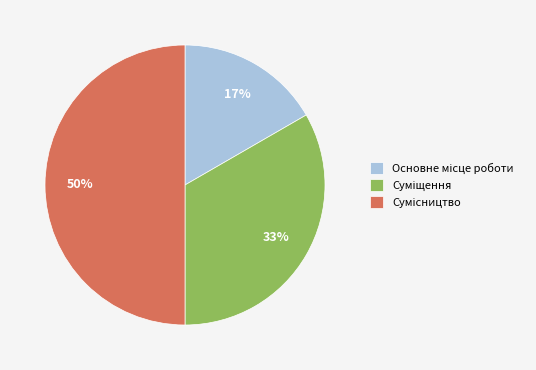

To the nearest percent, what is the difference between the largest and smallest slice percentages?

33%